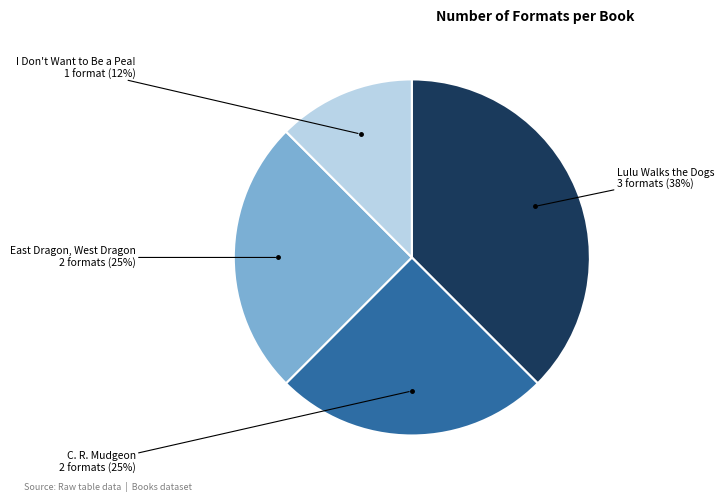

Is there a majority slice in this chart?

No